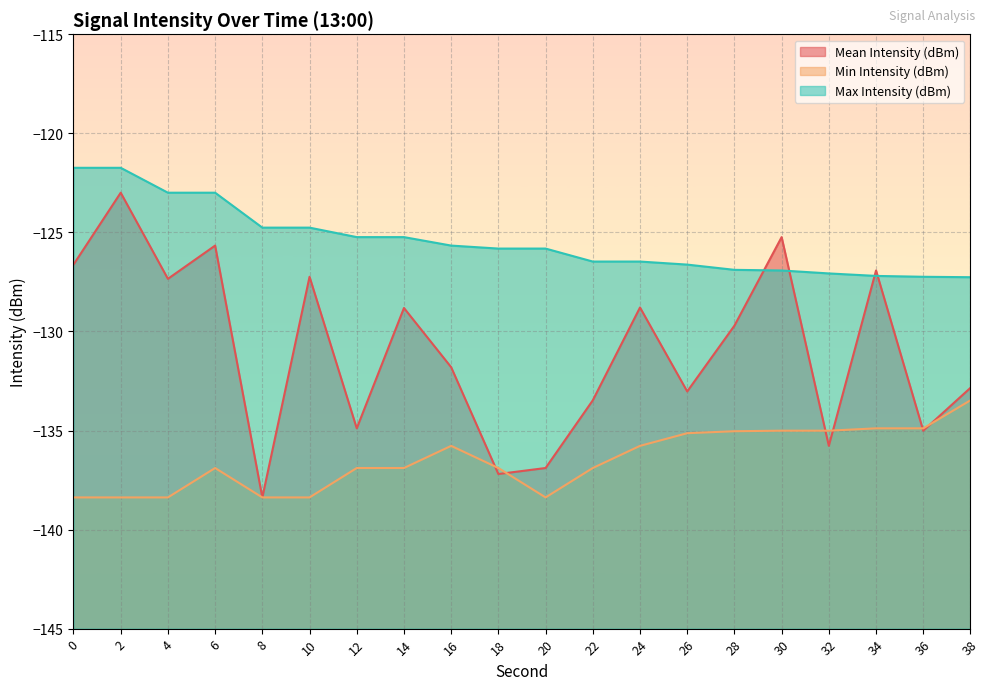

Reading left to right, transcribe all the data shown in this chart.

Mean Intensity (dBm): 0=-126.6	2=-123.0	4=-127.3	6=-125.7	8=-138.4	10=-127.2	12=-134.9	14=-128.8	16=-131.8	18=-137.2	20=-136.9	22=-133.5	24=-128.8	26=-133.0	28=-129.7	30=-125.2	32=-135.8	34=-126.9	36=-135.0	38=-132.8
Min Intensity (dBm): 0=-138.4	2=-138.4	4=-138.4	6=-136.9	8=-138.4	10=-138.4	12=-136.9	14=-136.9	16=-135.8	18=-136.9	20=-138.4	22=-136.9	24=-135.8	26=-135.1	28=-135.0	30=-135.0	32=-135.0	34=-134.9	36=-134.9	38=-133.5
Max Intensity (dBm): 0=-121.7	2=-121.7	4=-123.0	6=-123.0	8=-124.8	10=-124.8	12=-125.2	14=-125.2	16=-125.7	18=-125.8	20=-125.8	22=-126.5	24=-126.5	26=-126.6	28=-126.9	30=-126.9	32=-127.1	34=-127.2	36=-127.2	38=-127.3